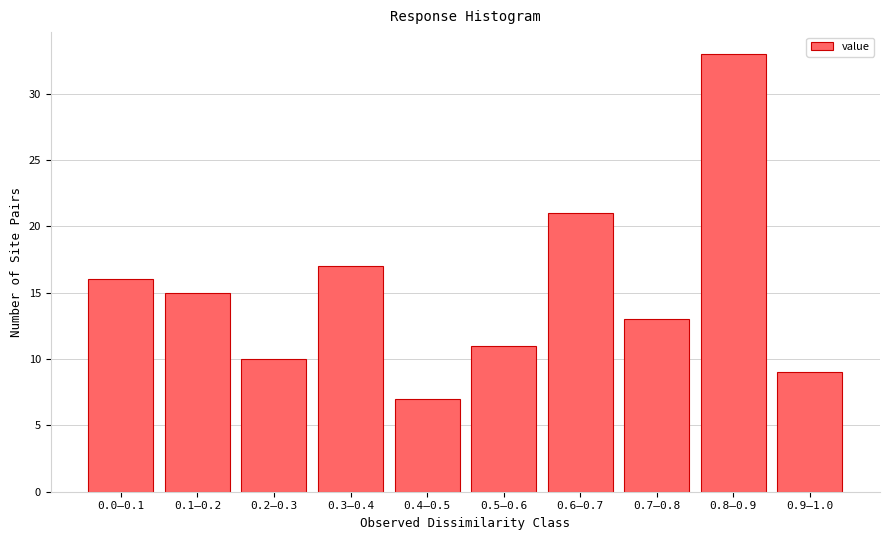

Reading left to right, extract all data points from this chart.

0.0–0.1=16	0.1–0.2=15	0.2–0.3=10	0.3–0.4=17	0.4–0.5=7	0.5–0.6=11	0.6–0.7=21	0.7–0.8=13	0.8–0.9=33	0.9–1.0=9